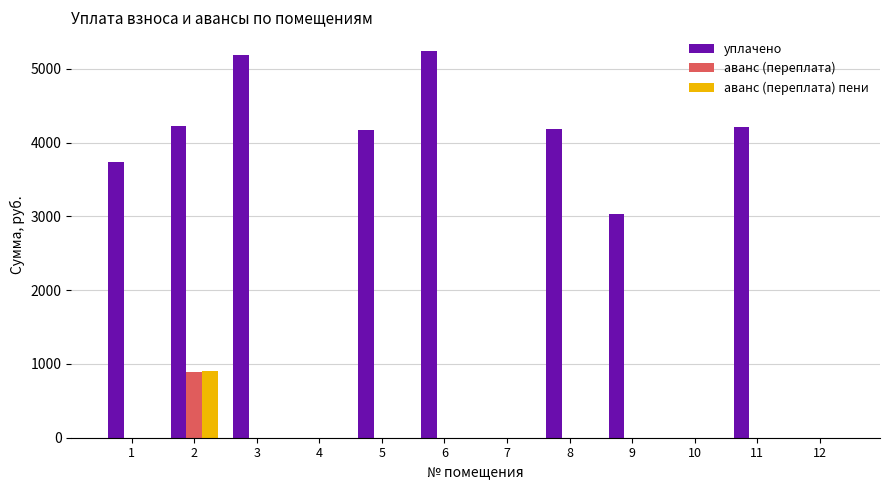

Which series changed the most between 9 and 10?

уплачено